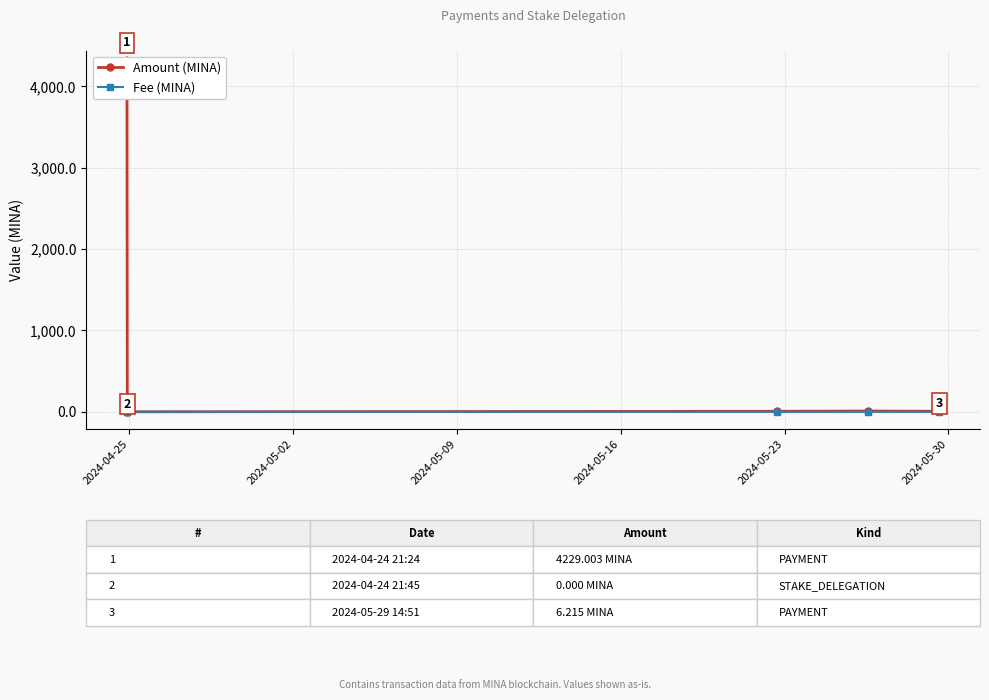

Reading right to left, extract all data points from this chart.

Amount (MINA): 6.2	9.3	6.2	0.0	4229.0
Fee (MINA): 0.0	0.0	0.0	0.0	0.0